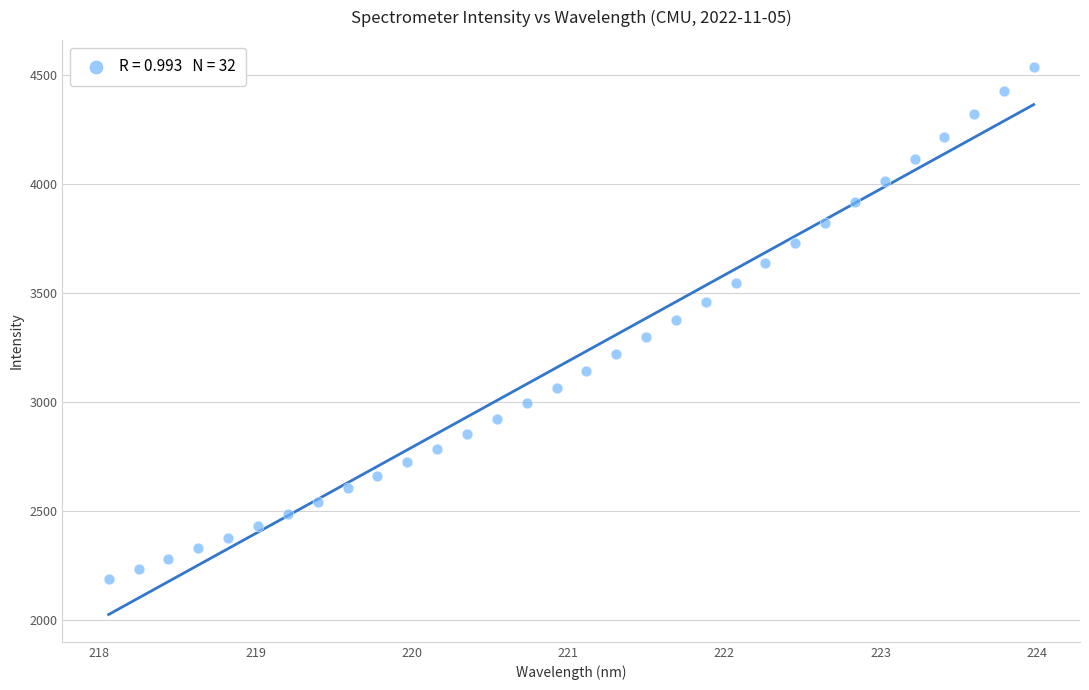

What is the range of Y values (max minus min)?

2347.0